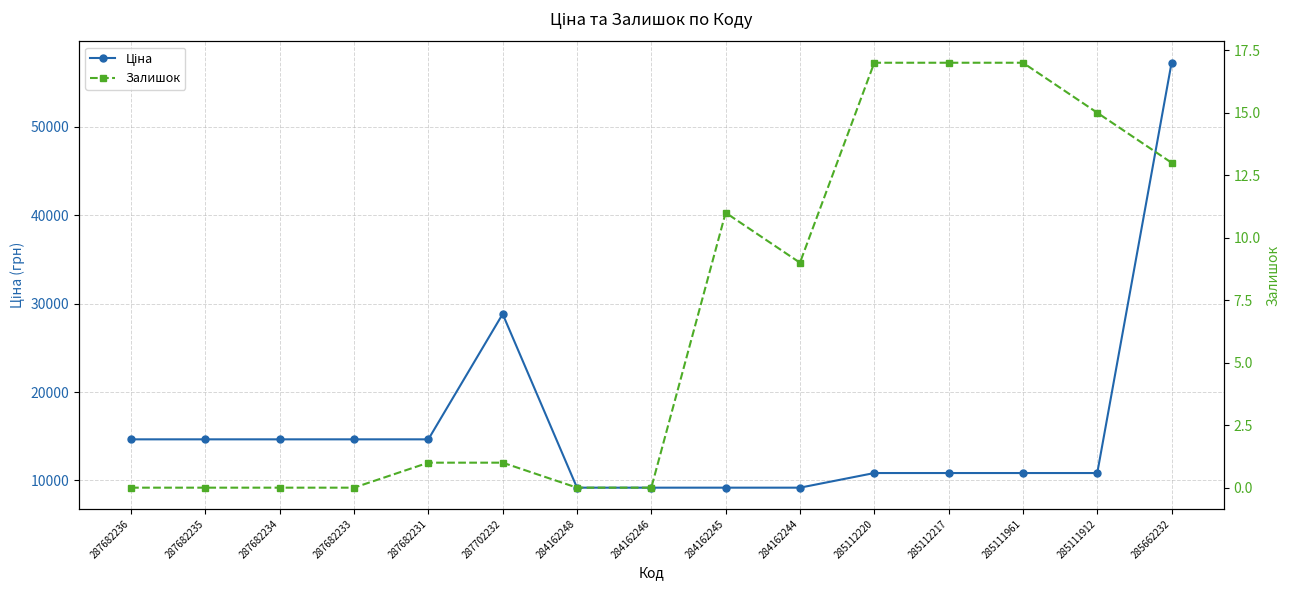

Is it true that Залишок equals 0.0 at 284162246?

True